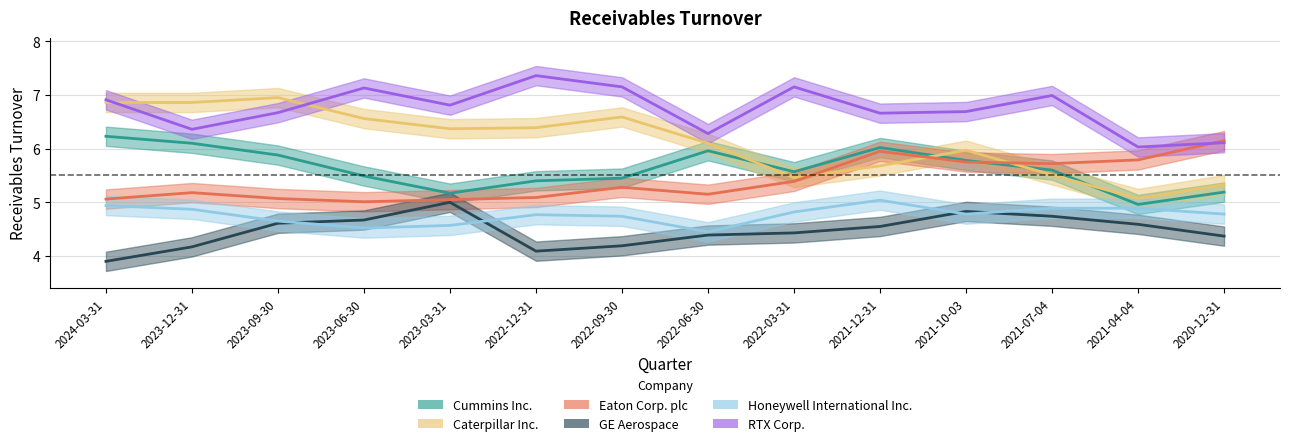

What is the highest value of the GE Aerospace series?

5.0